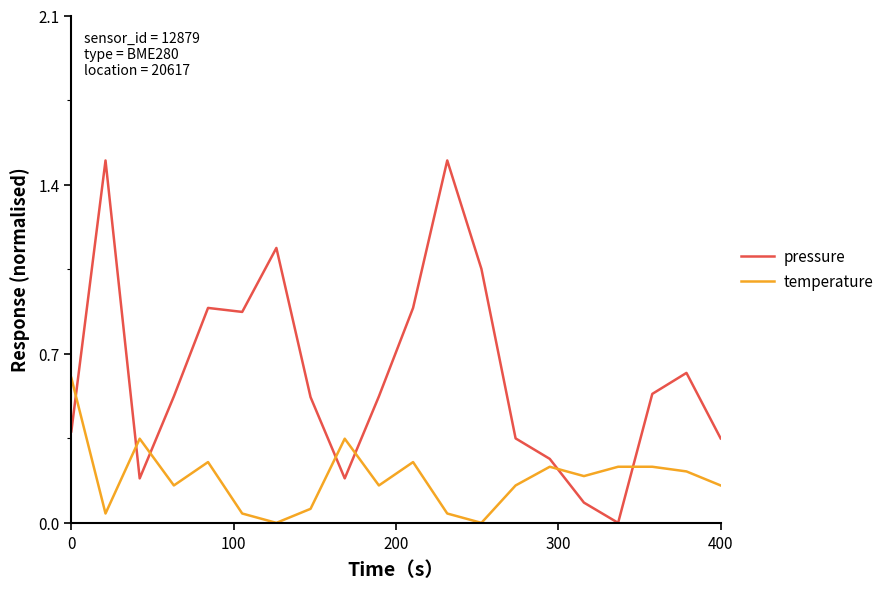

List the series in order of their overall mean, highest first.

pressure, temperature